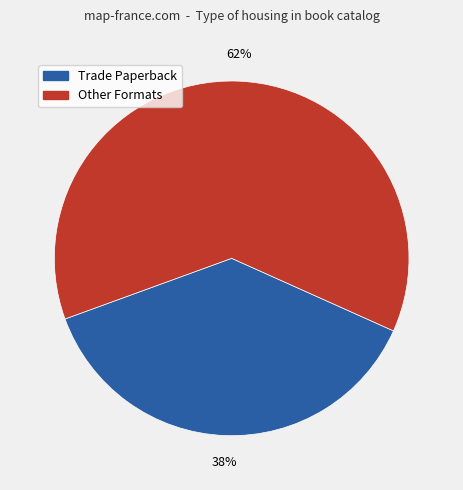

Does any single category account for the majority?

Yes